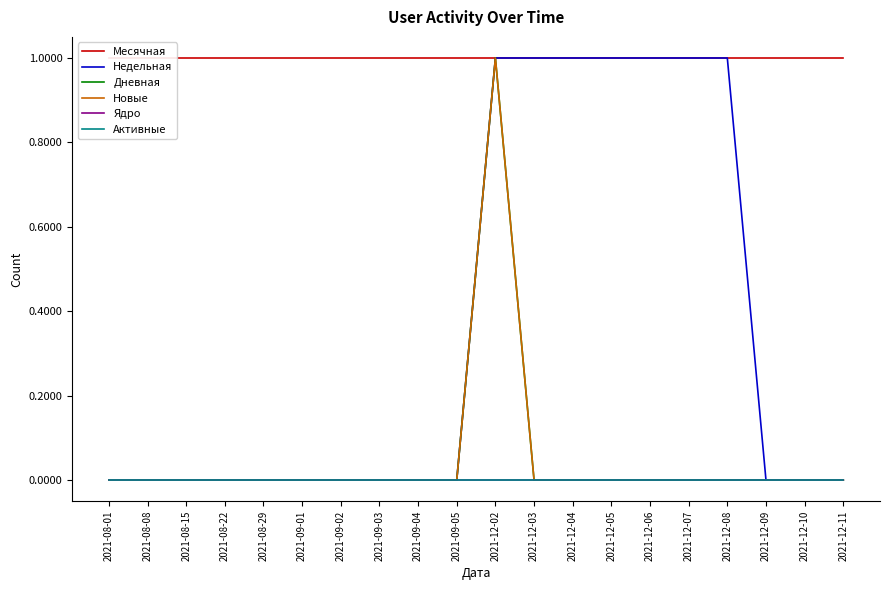

Which series has the largest total across all categories?

Месячная